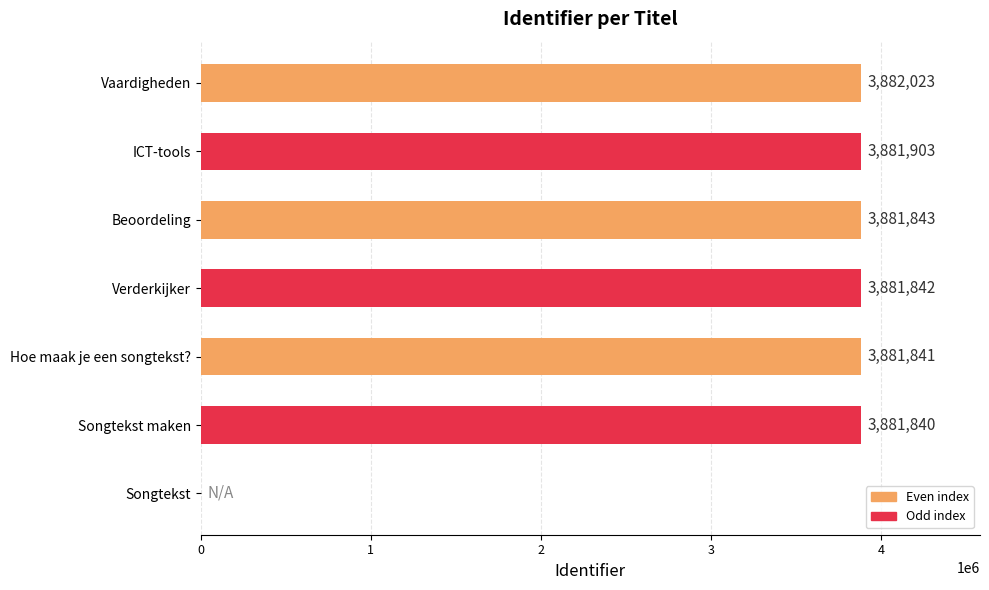

What is the greatest value displayed?

3882023